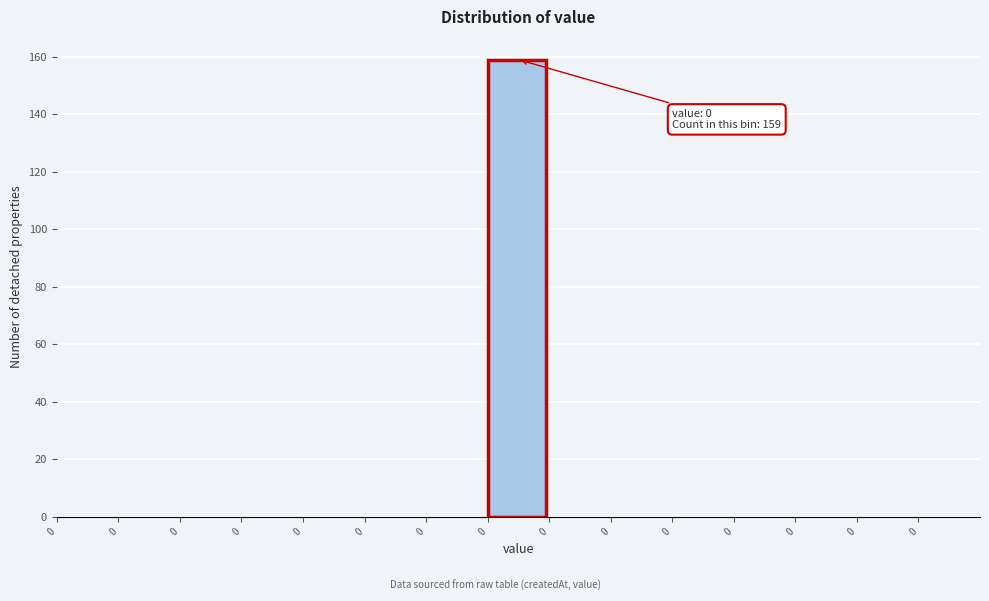

Count the number of categories in the chart.

15